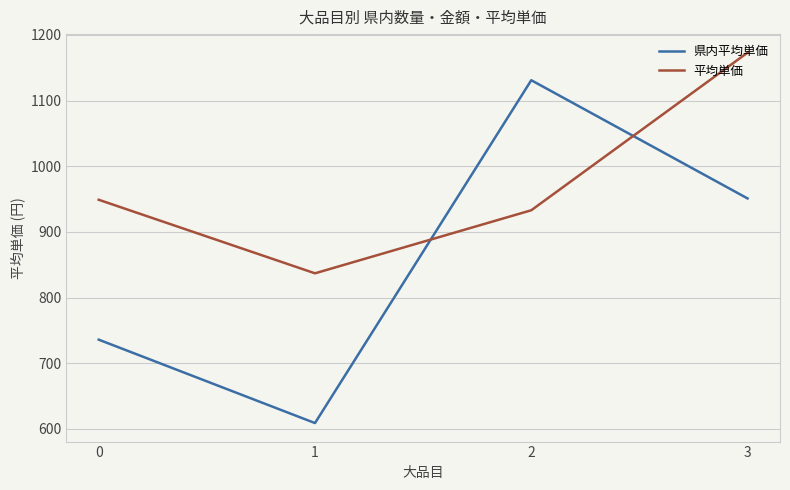

What value does the 県内平均単価 series have at 3, to the nearest 100?

1000